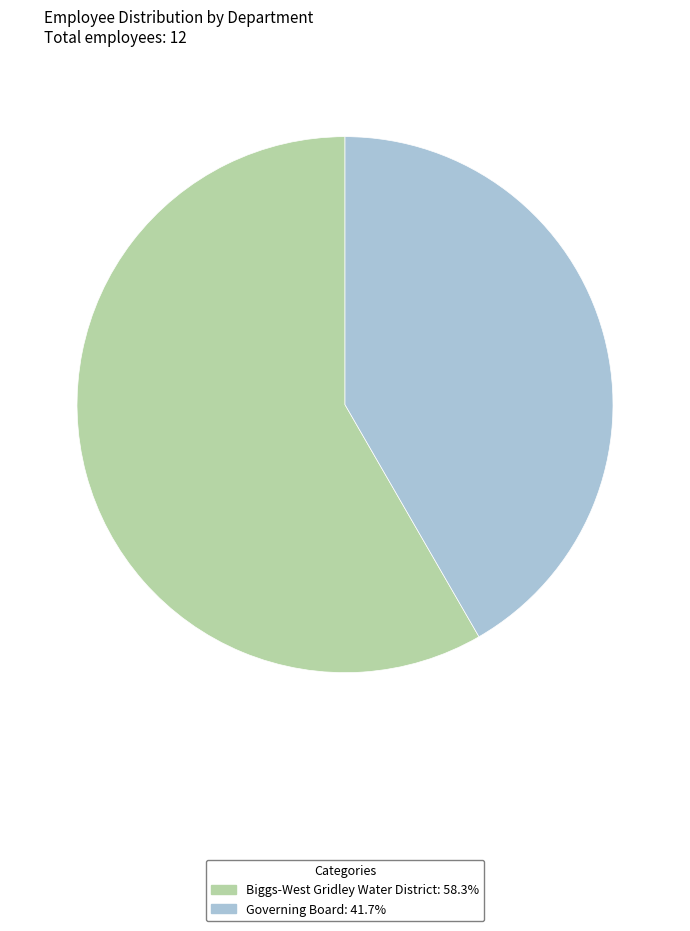

How many segments does this pie chart have?

2